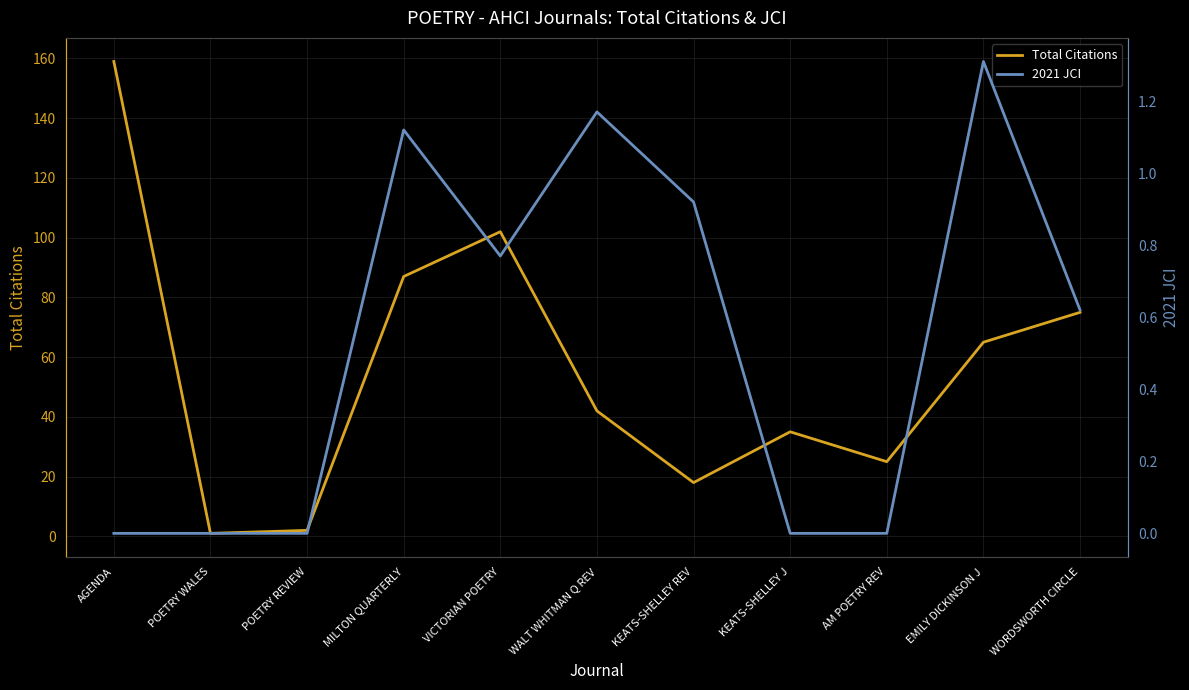

At POETRY WALES, list the series in order from largest to smallest.

Total Citations, 2021 JCI